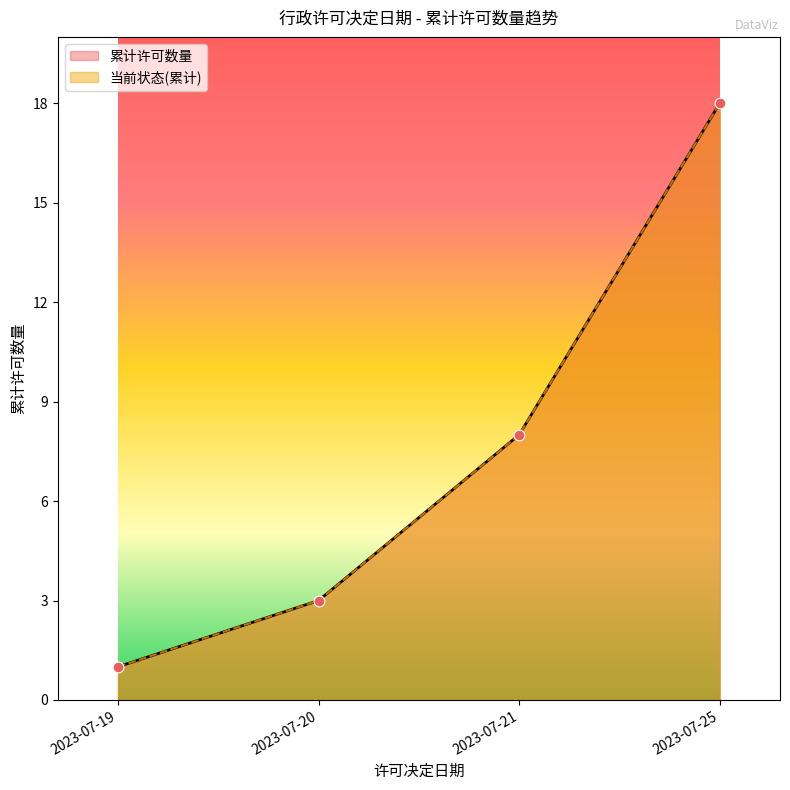

Which series contains the highest Y value?

累计许可数量